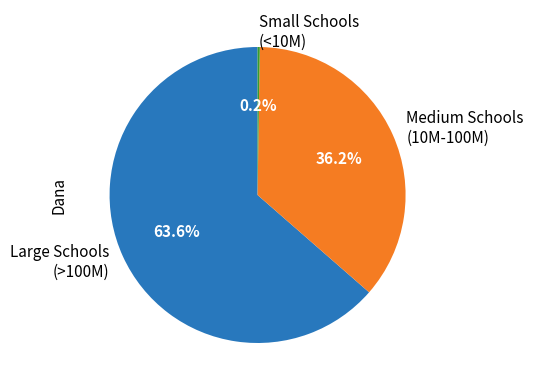

Is Large Schools (>100M) the majority of the pie?

Yes